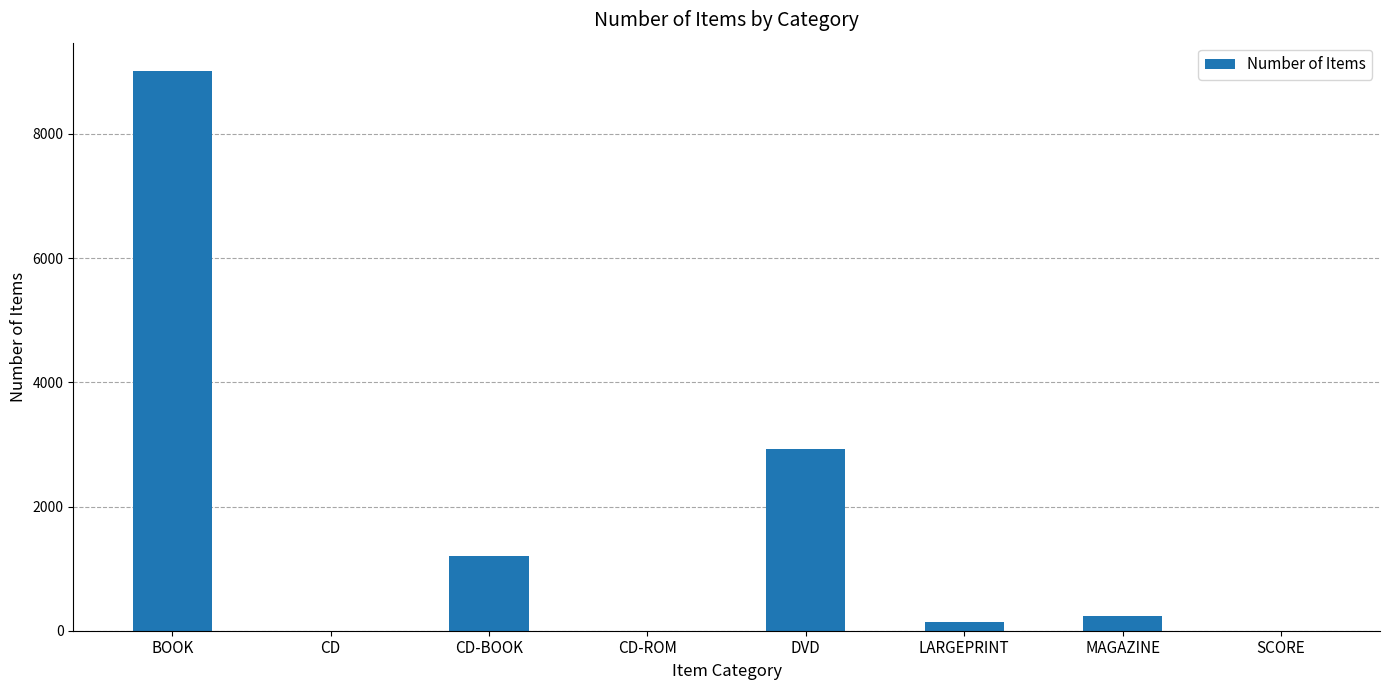

What is the greatest value displayed?

9019